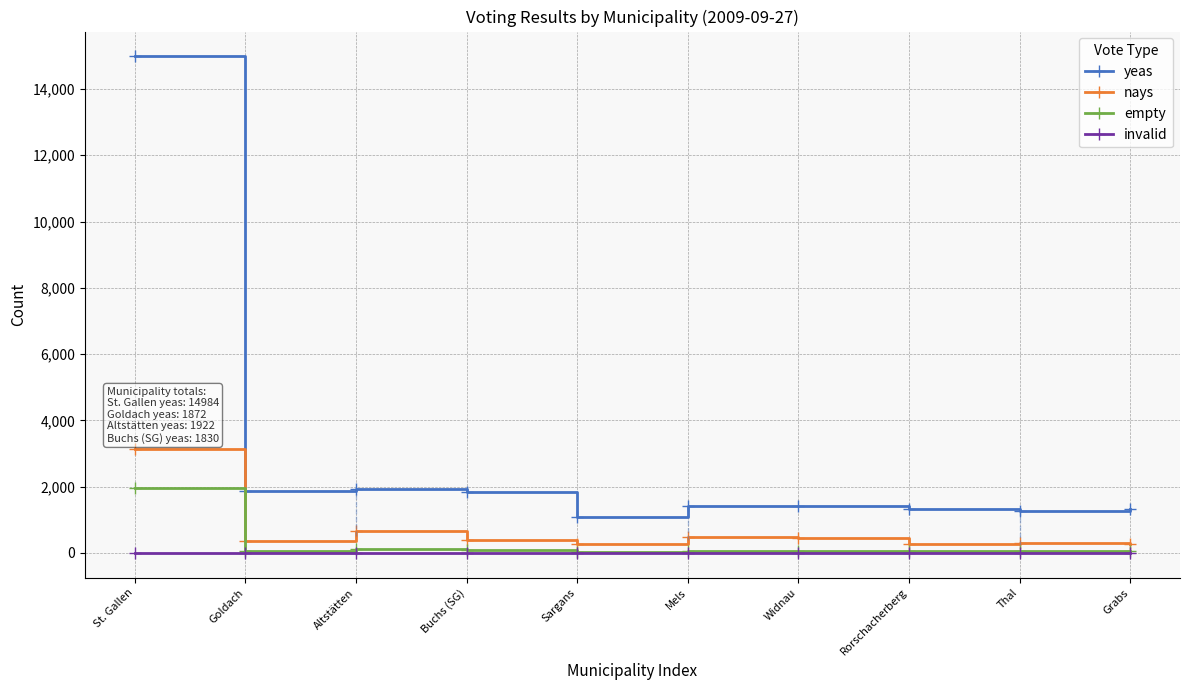

Reading left to right, transcribe all the data shown in this chart.

yeas: 14984	1872	1922	1830	1077	1414	1420	1334	1260	1324
nays: 3151	355	655	392	264	473	453	284	299	273
empty: 1970	73	105	76	34	59	73	47	48	68
invalid: 4	2	1	0	0	0	0	0	0	0